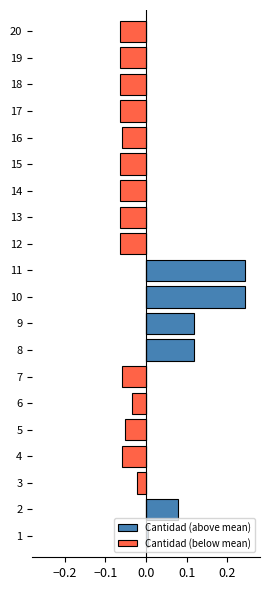

How many data points does each series have?

20